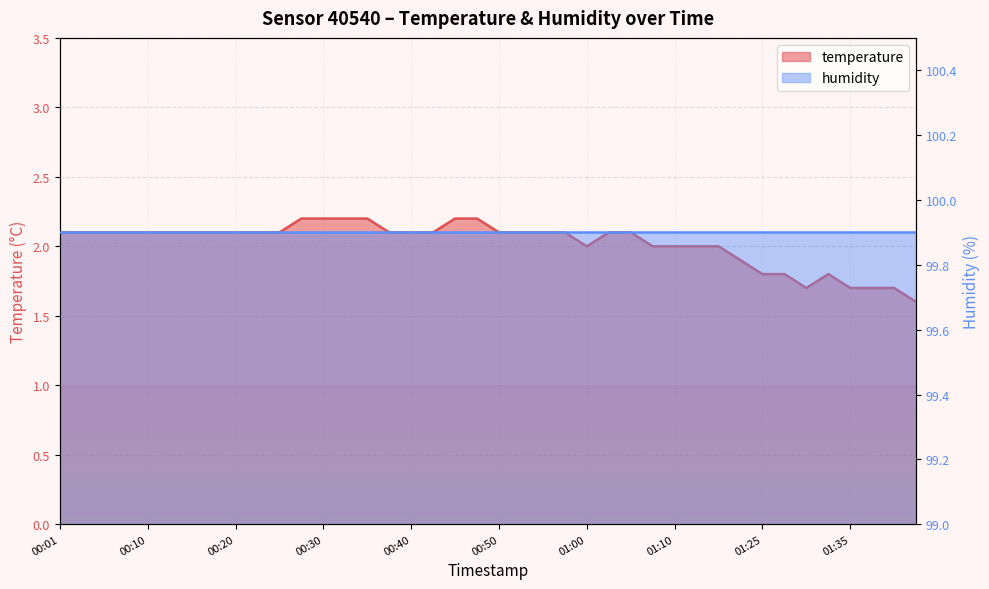

What is the label of the 2nd point from the right?

01:40